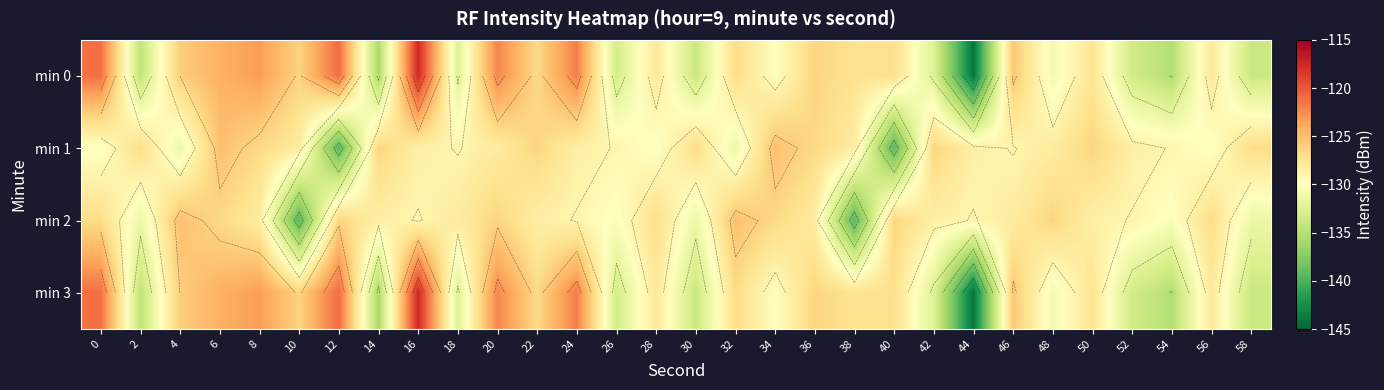

How many series are shown in this chart?

4